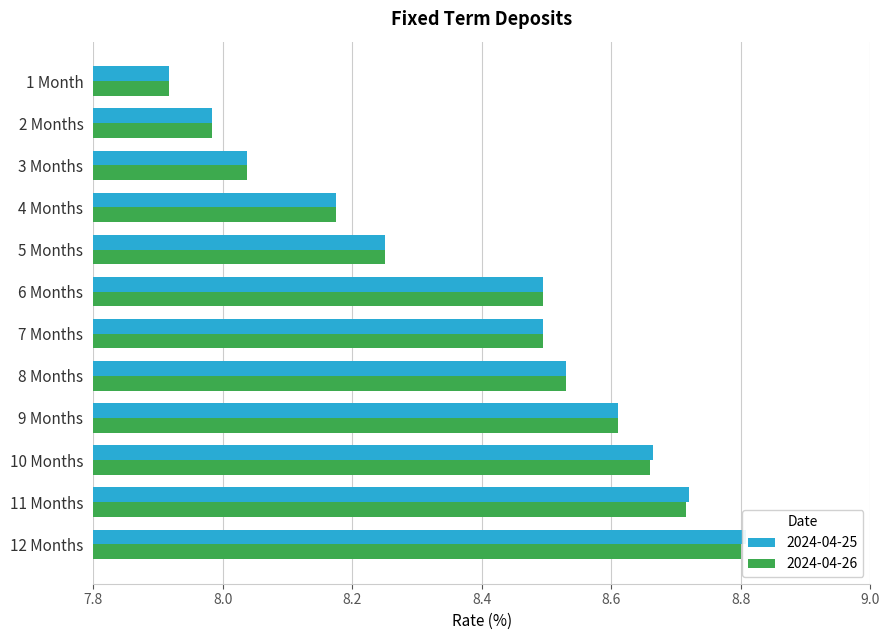

What are all the series names shown in the legend?

2024-04-25, 2024-04-26